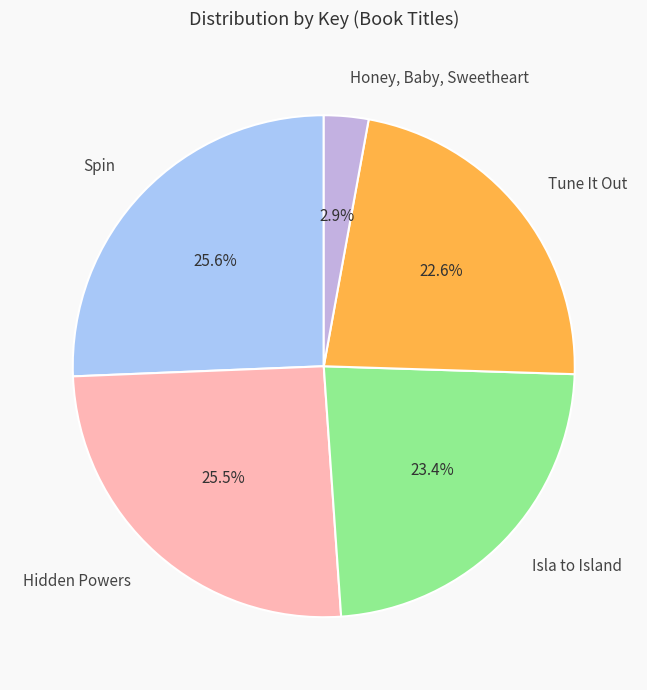

What is the smallest slice in the pie chart?

Honey, Baby, Sweetheart